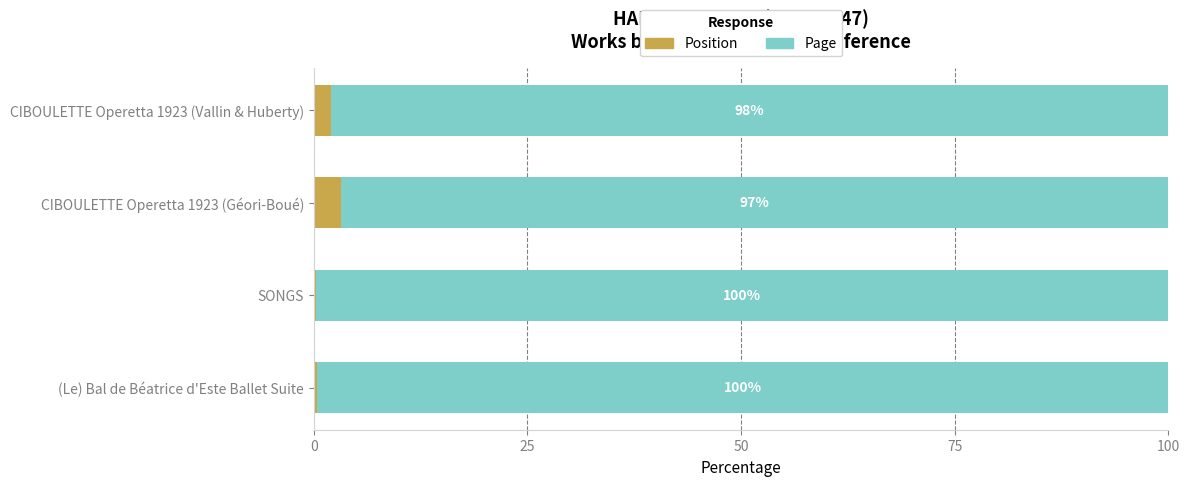

What is the total value across all series at (Le) Bal de Béatrice d'Este Ballet Suite?

100.0